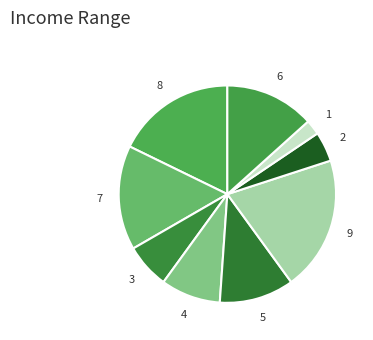

Count the number of slices in the pie.

9